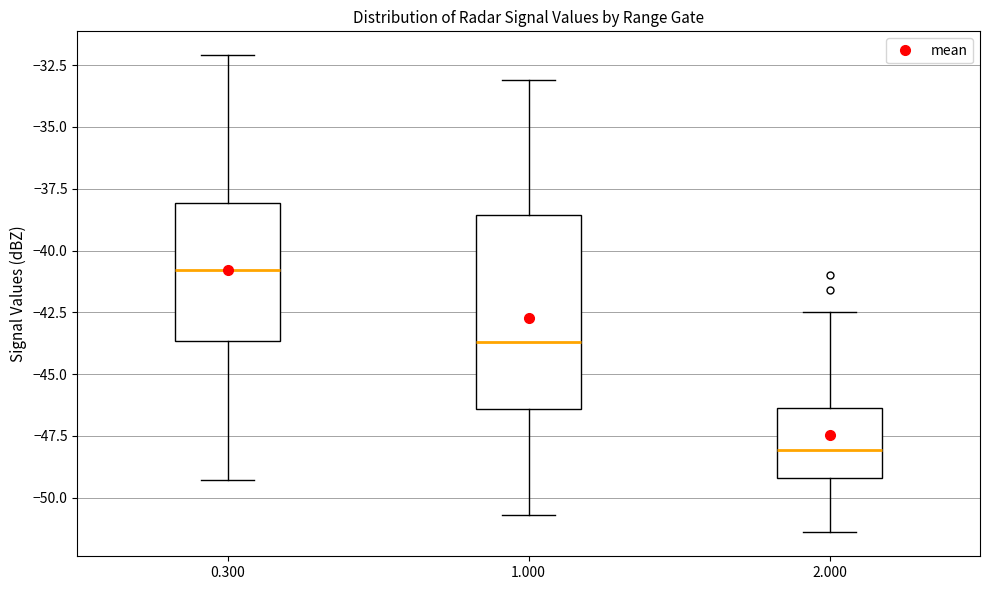

Comparing the boxes themselves (not the whiskers), which one is the tallest?

1.000